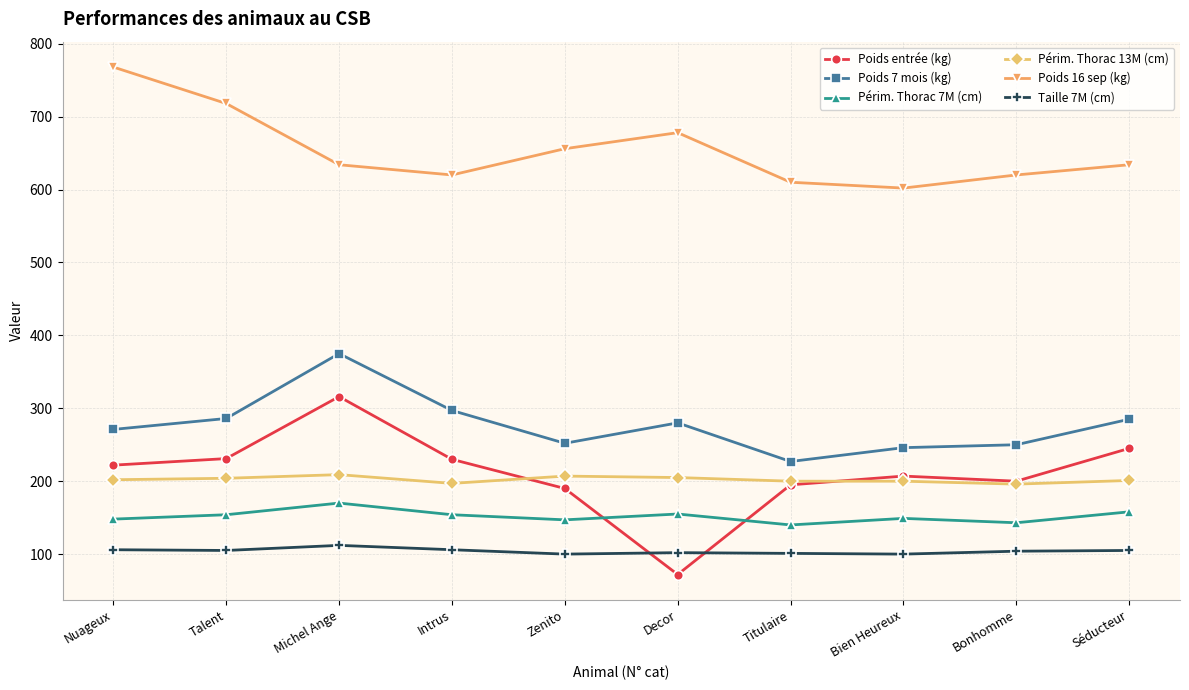

In Périm. Thorac 7M (cm), how many points are higher than both neighbors (excluding endpoints)?

3